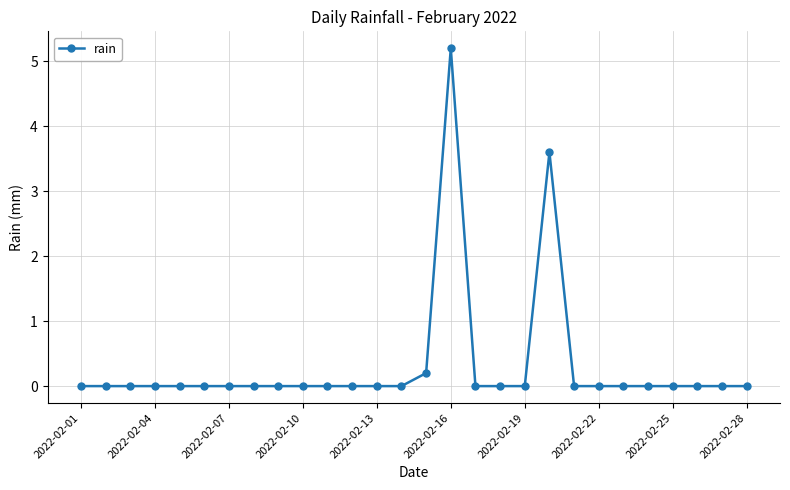

True or false: the data has more than 1 interior local peaks.

True